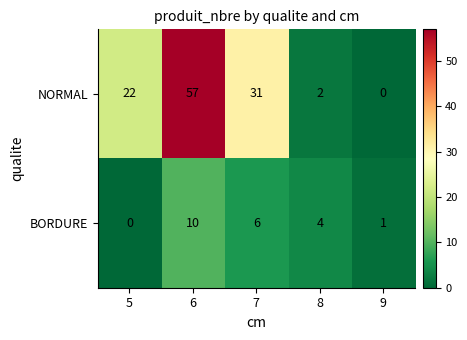

True or false: NORMAL has a value of 1 at 8.

False